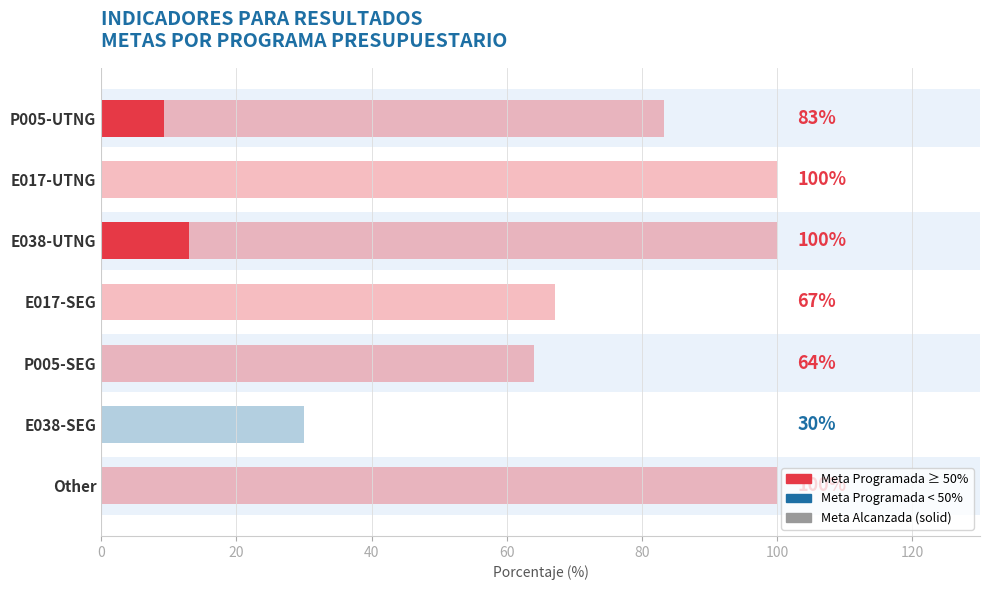

True or false: Meta Alcanzada has a value of 4.5 at E017-UTNG.

False